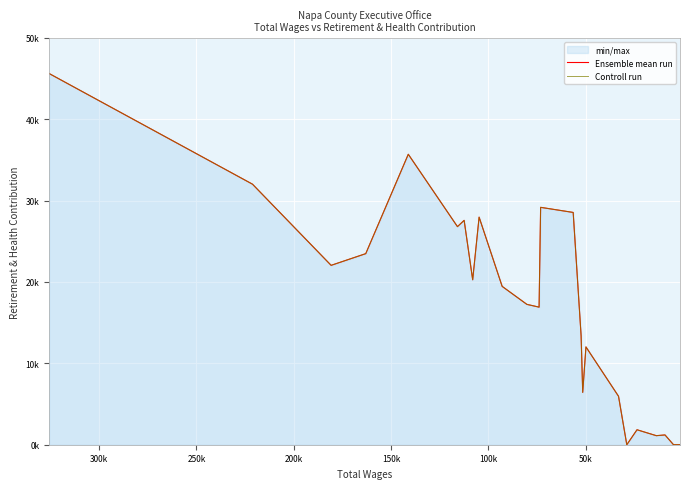

Rank the series by their maximum value, from lowest to highest.

Ensemble mean run, Controll run